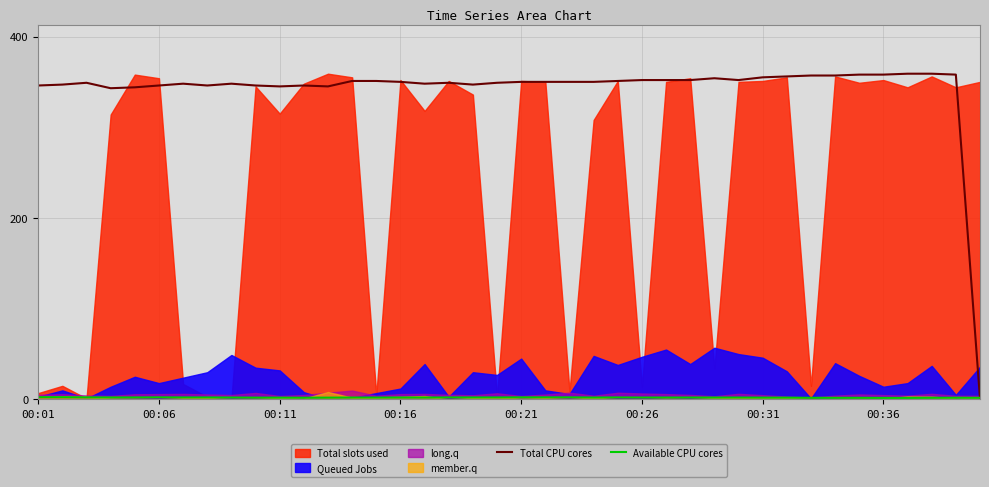

At how many categories does at least one series exceed 34?

39